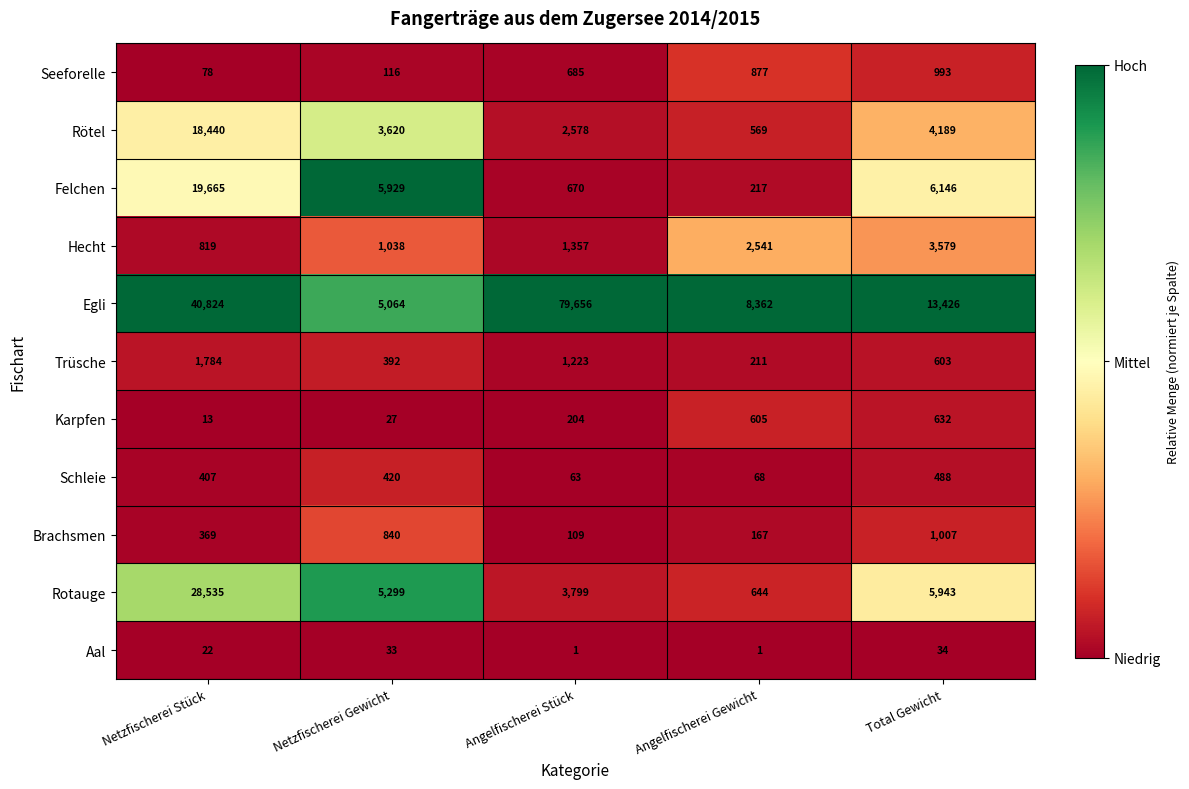

True or false: Rotauge has a value of 5032 at Angelfischerei Stück.

False